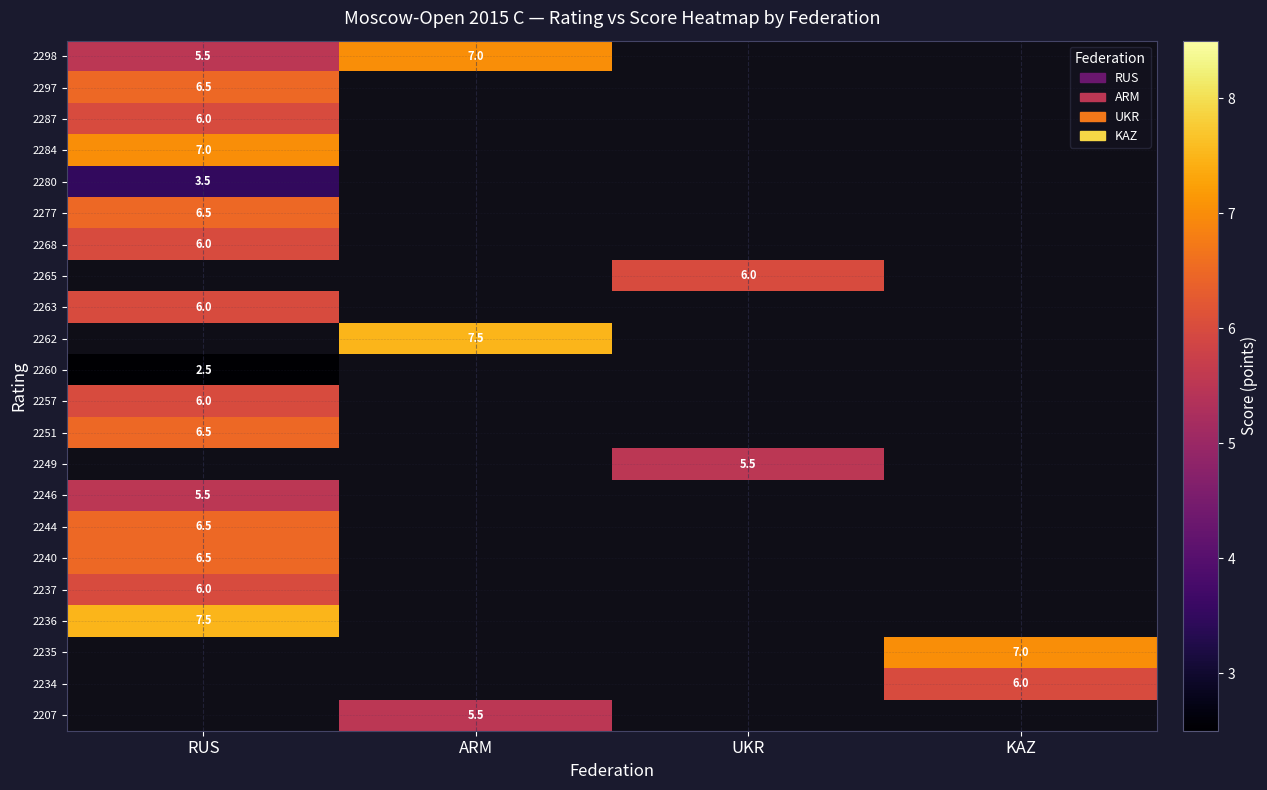

Is the value of 2237 at RUS greater than the value of 2251 at RUS?

No